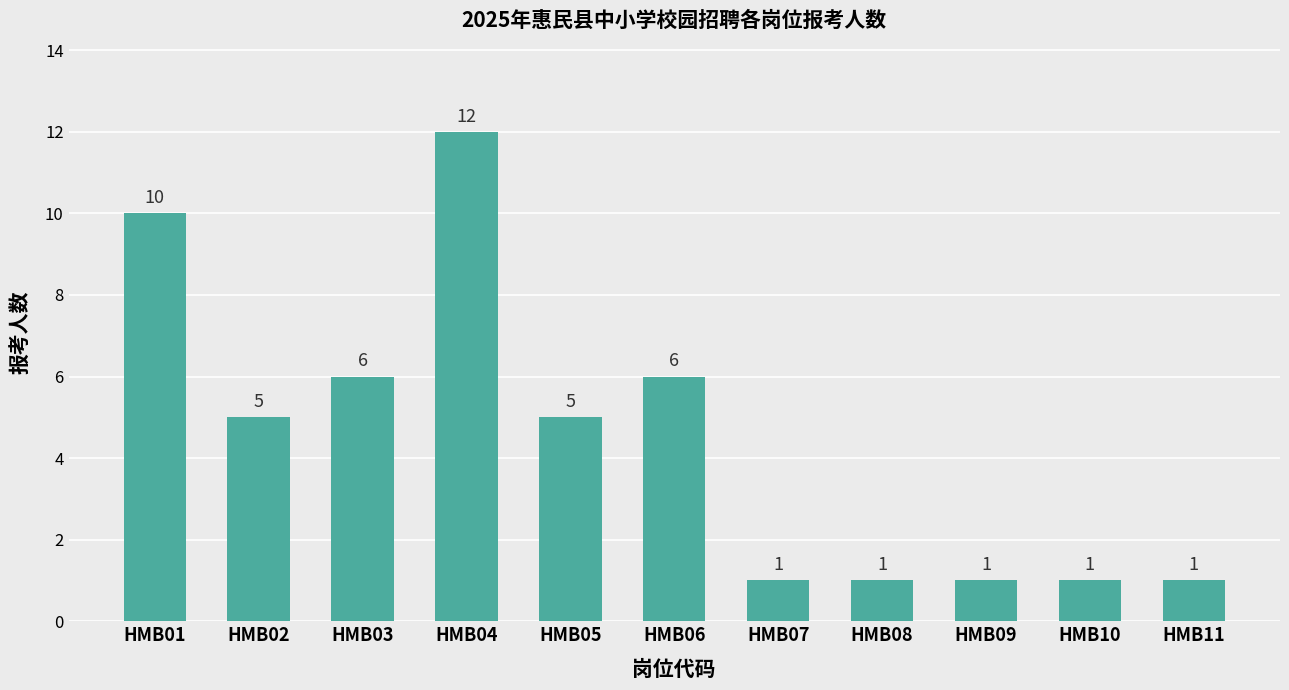

Which has a higher value, HMB09 or HMB04?

HMB04